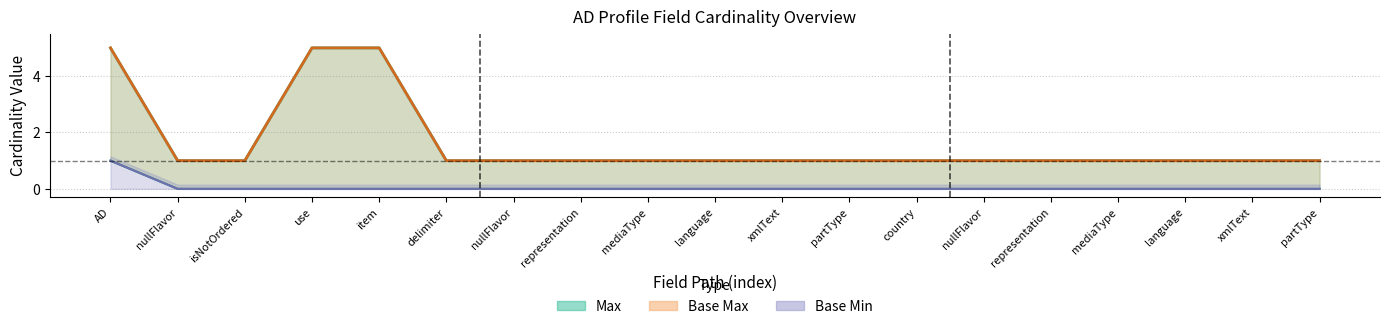

How many Base Max values are between 1 and 2?

16